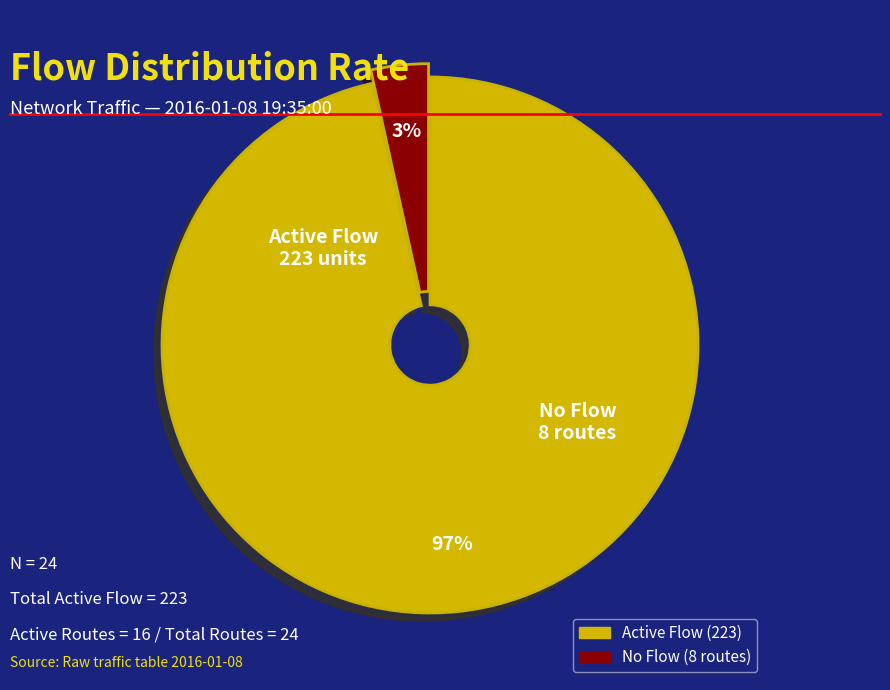

To the nearest percent, what is the average slice percentage?

50%